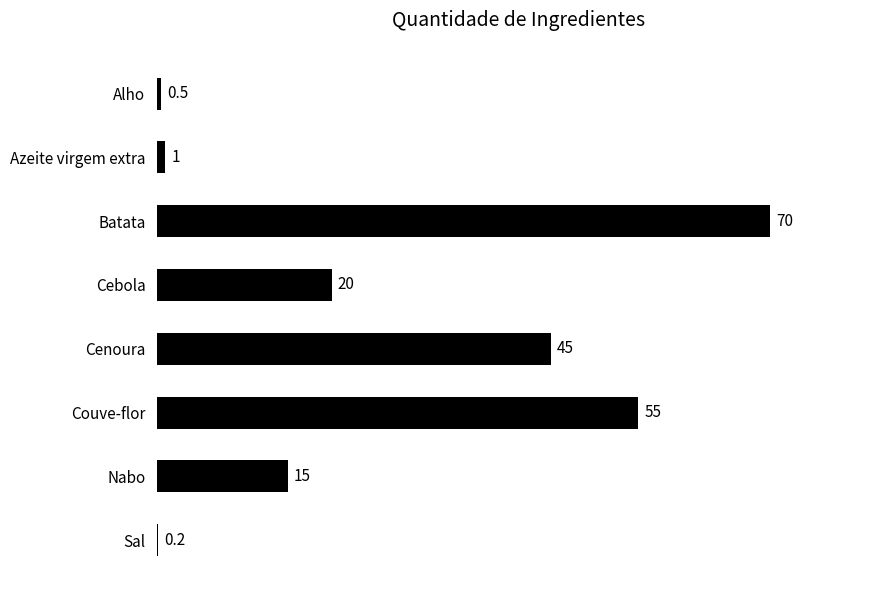

What is the average value?

25.8